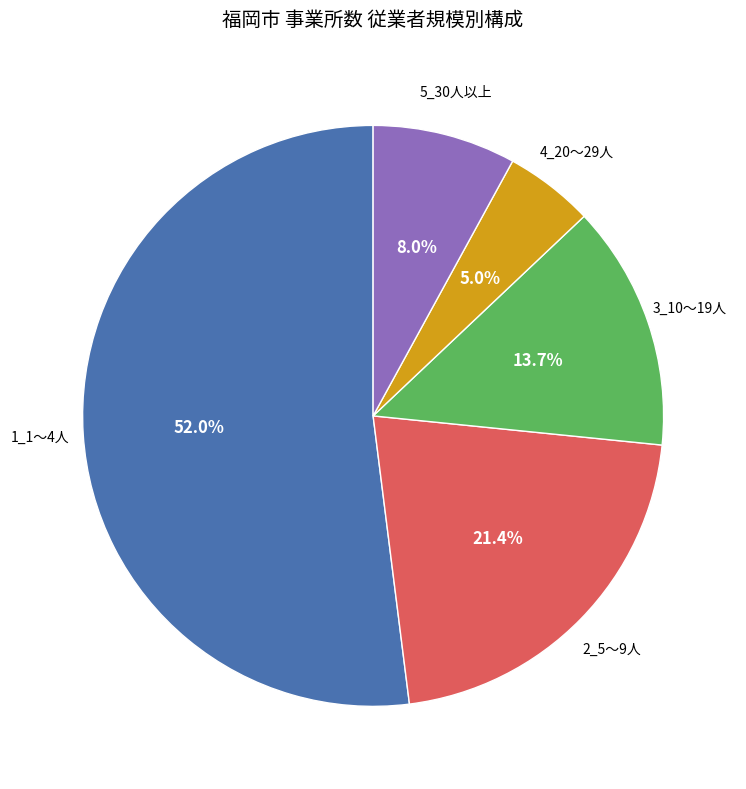

To the nearest percent, what is the average slice percentage?

20%